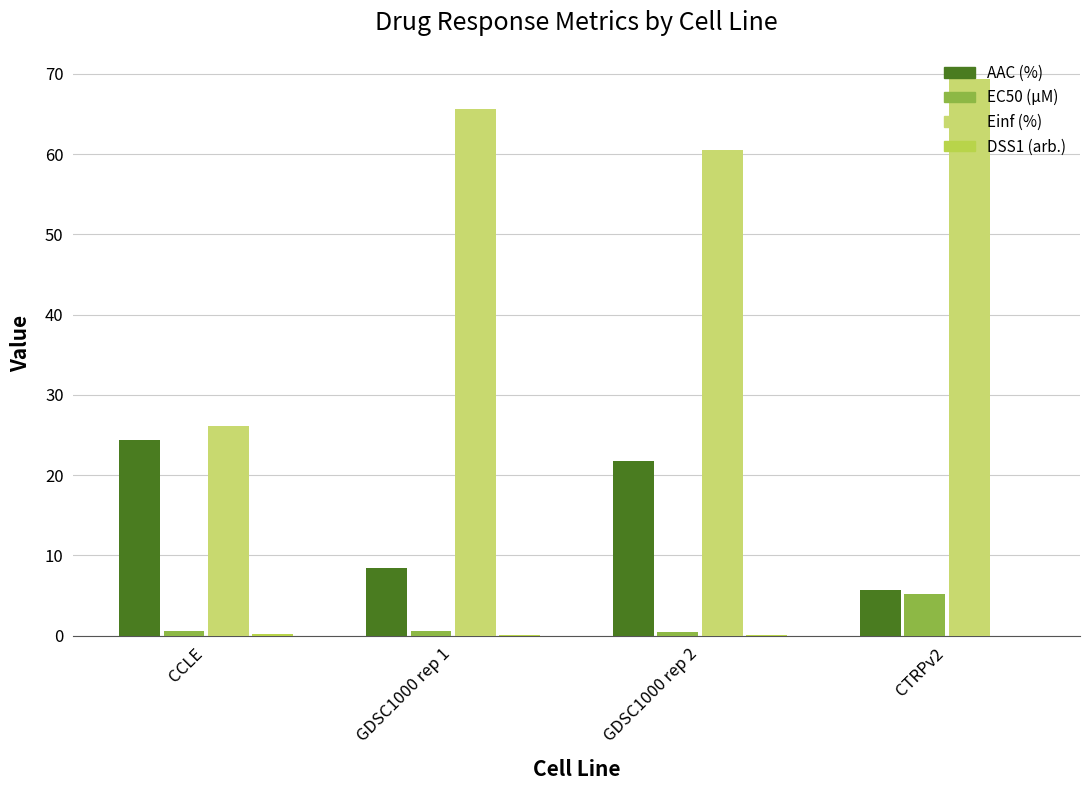

What is the maximum value for AAC (%)?

24.4